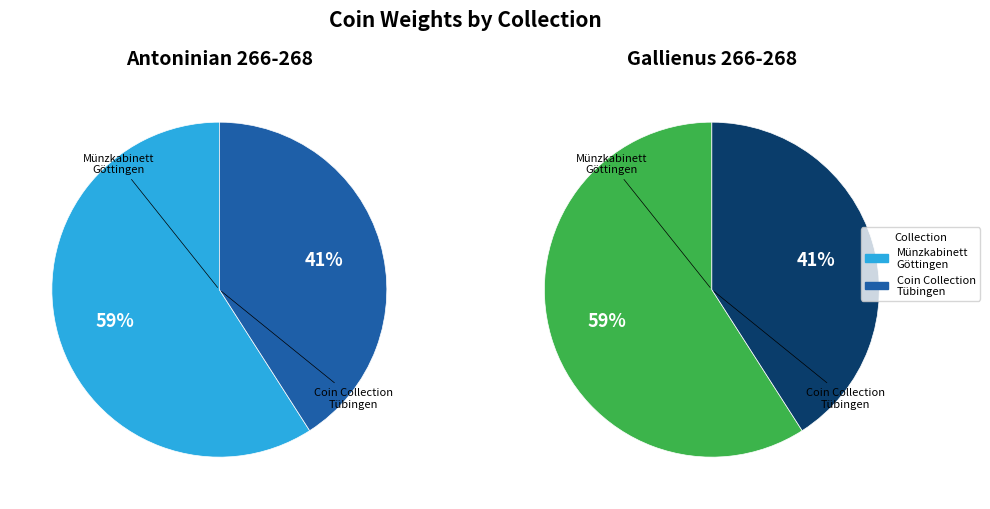

To the nearest percent, what is the difference between the largest and smallest slice percentages?

18%